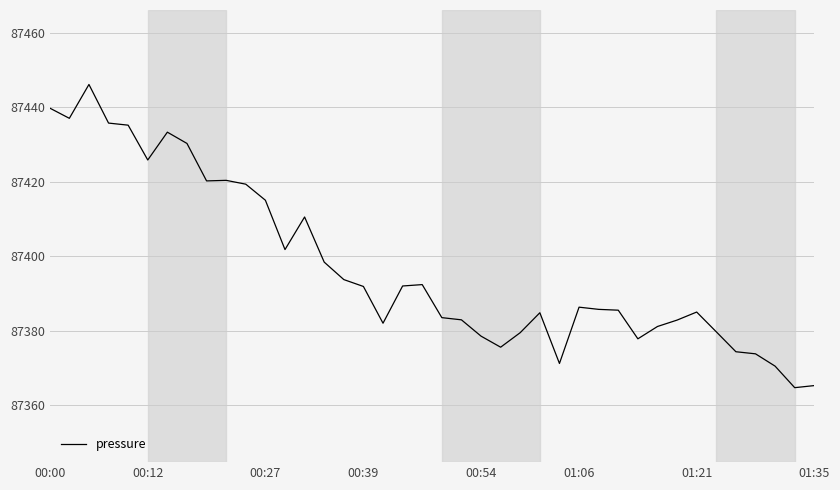

What is the difference between the second highest and minimum values?

75.1